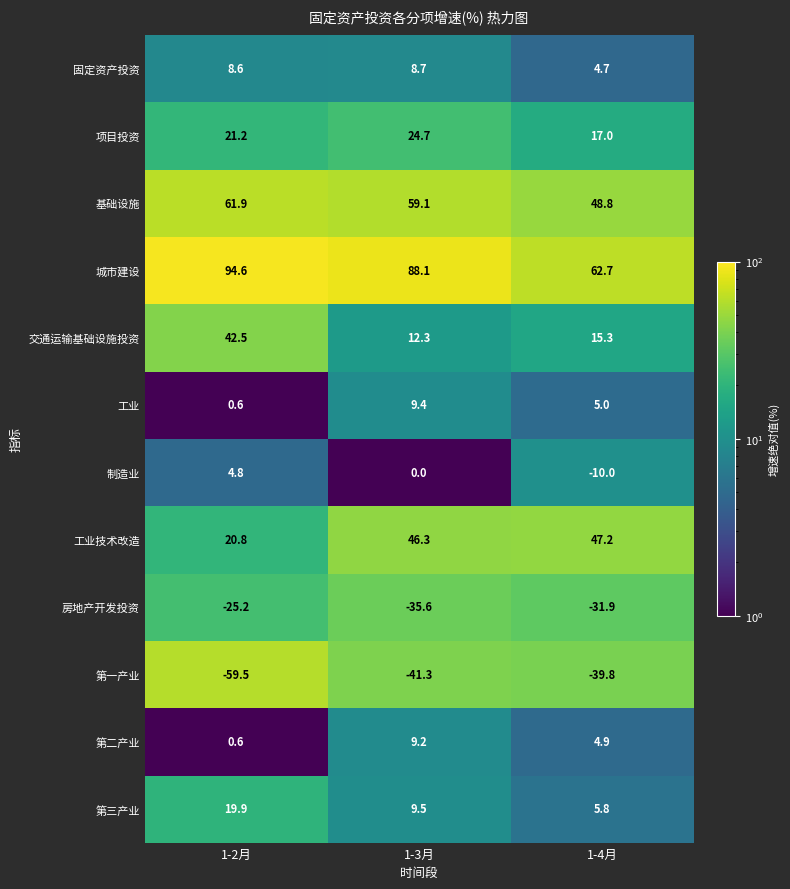

Count the number of categories in the chart.

3